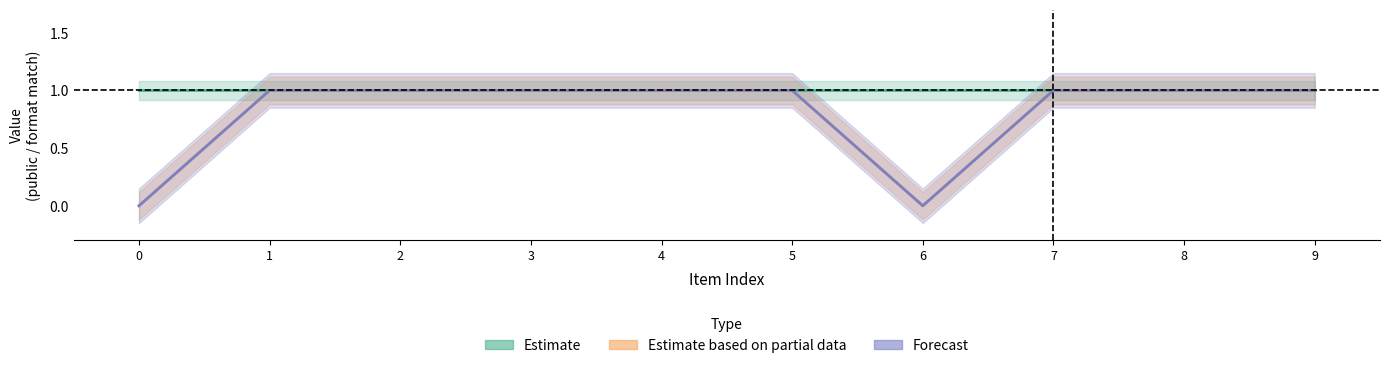

Rank the series at 6 from highest to lowest value.

Estimate, Estimate based on partial data, Forecast